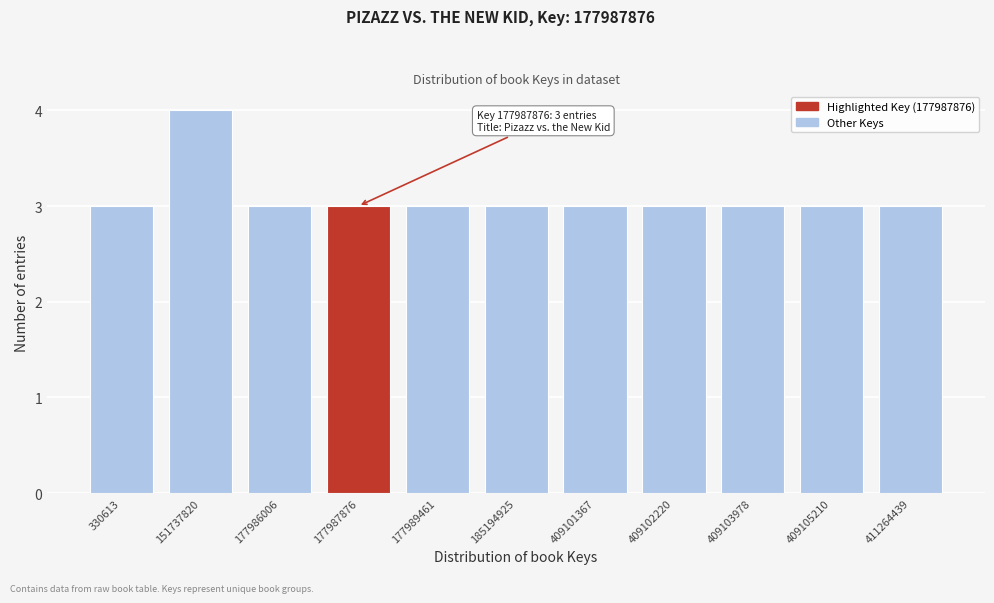

Reading left to right, extract all data points from this chart.

3	4	3	3	3	3	3	3	3	3	3